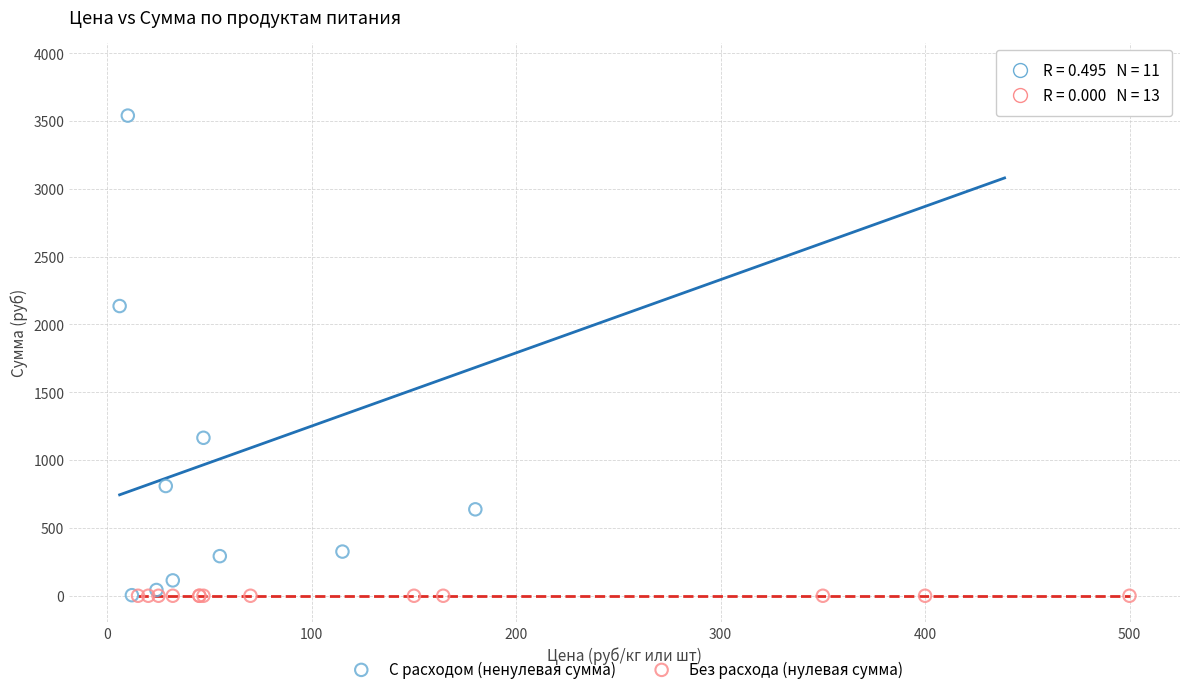

Which series contains the highest Y value?

С расходом (ненулевая сумма)